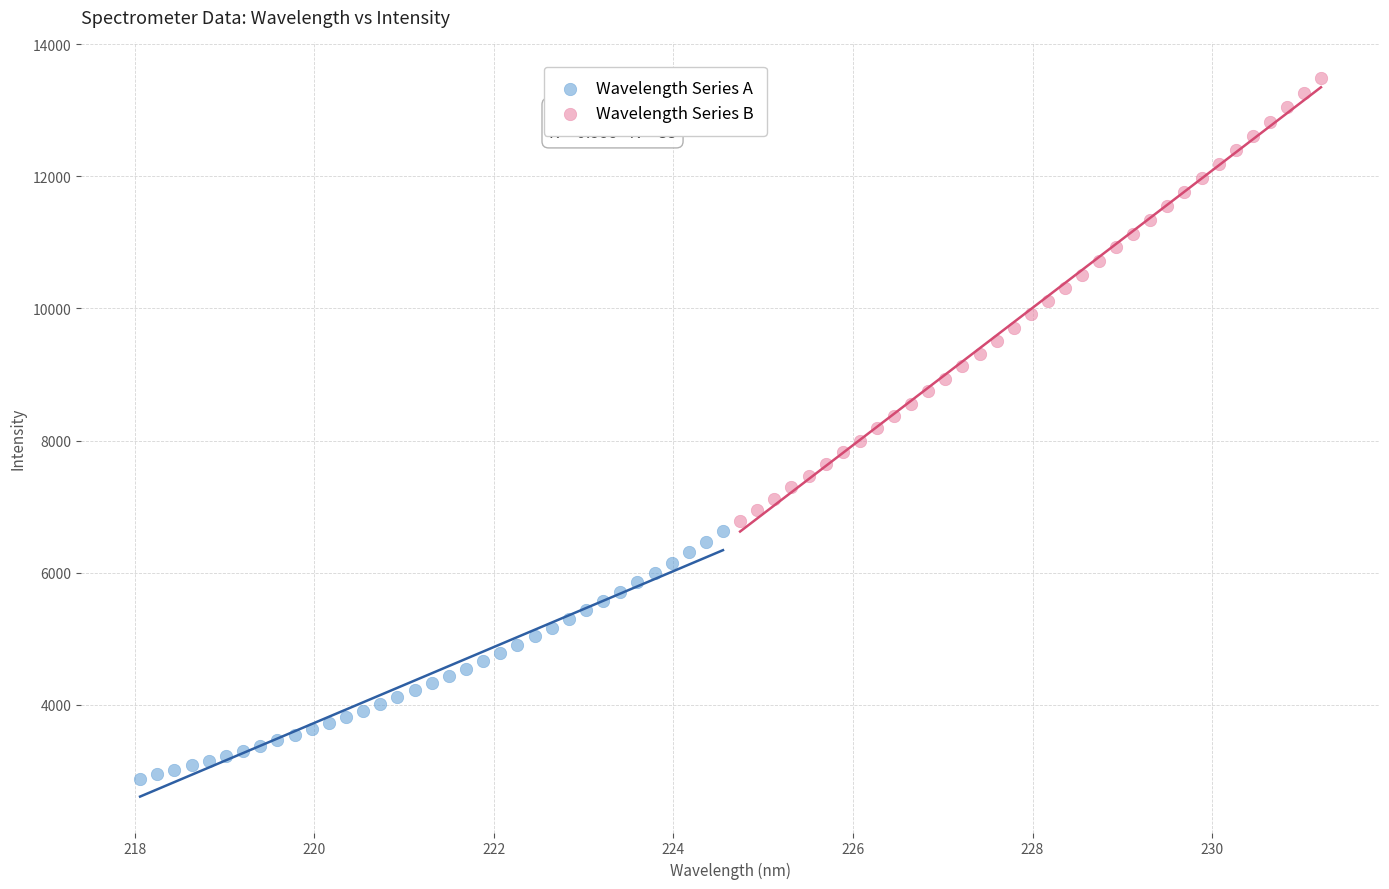

Which series has the widest spread of Y values?

Wavelength Series B